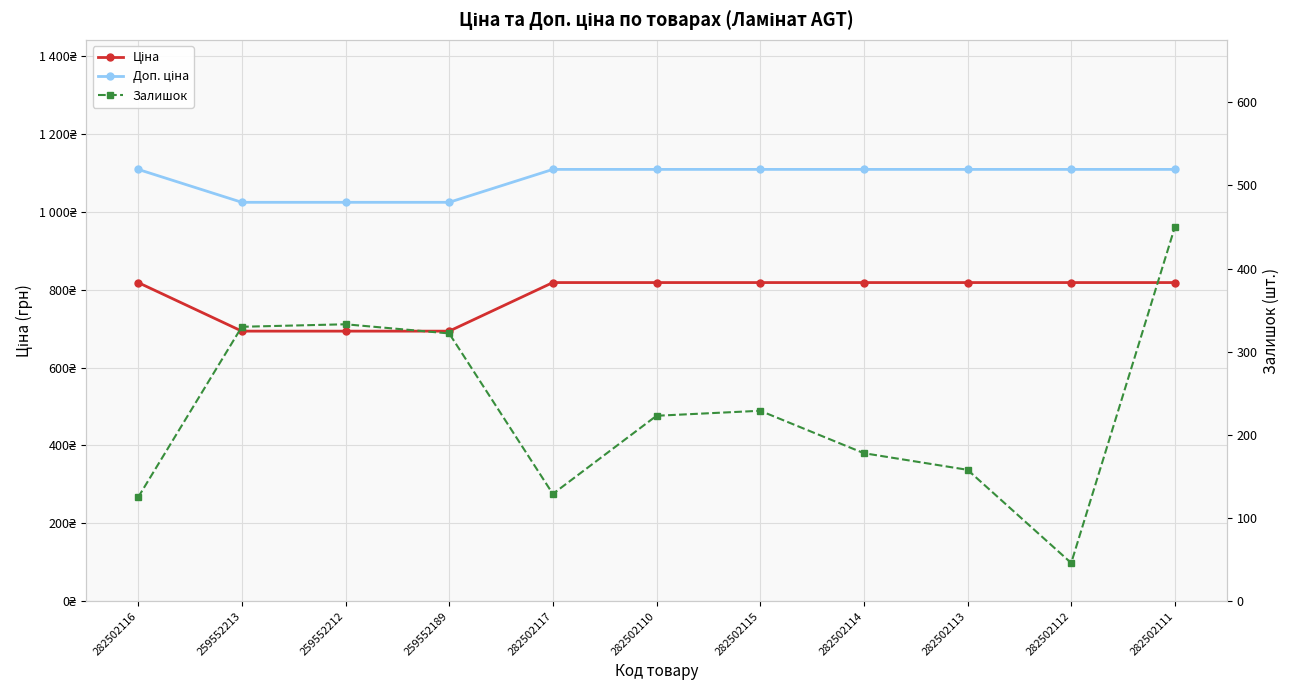

True or false: Доп. ціна and Залишок intersect in this chart.

False